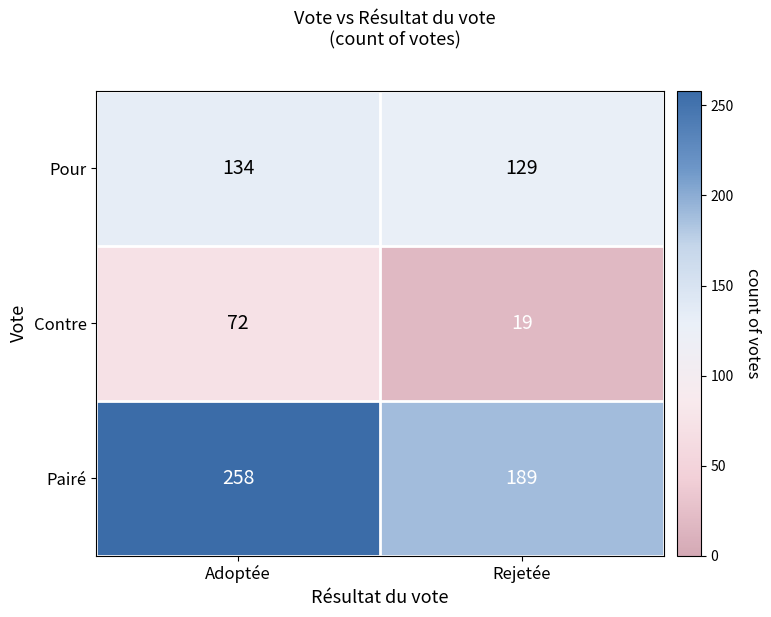

What is the approximate value of Pairé at Adoptée, to the nearest 5?

260